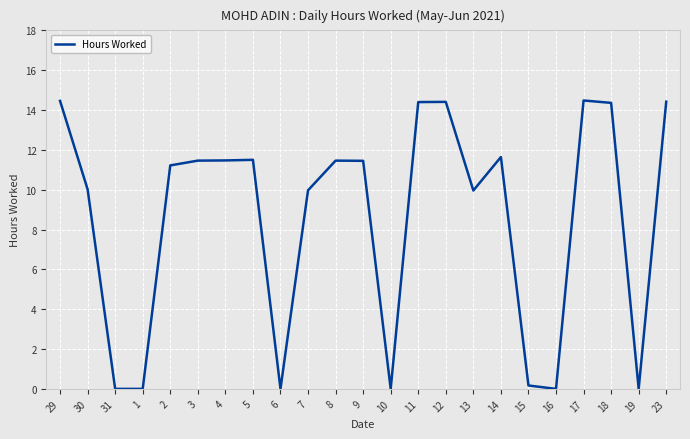

The chart shows a value of -9.5 at 10. True or false?

False